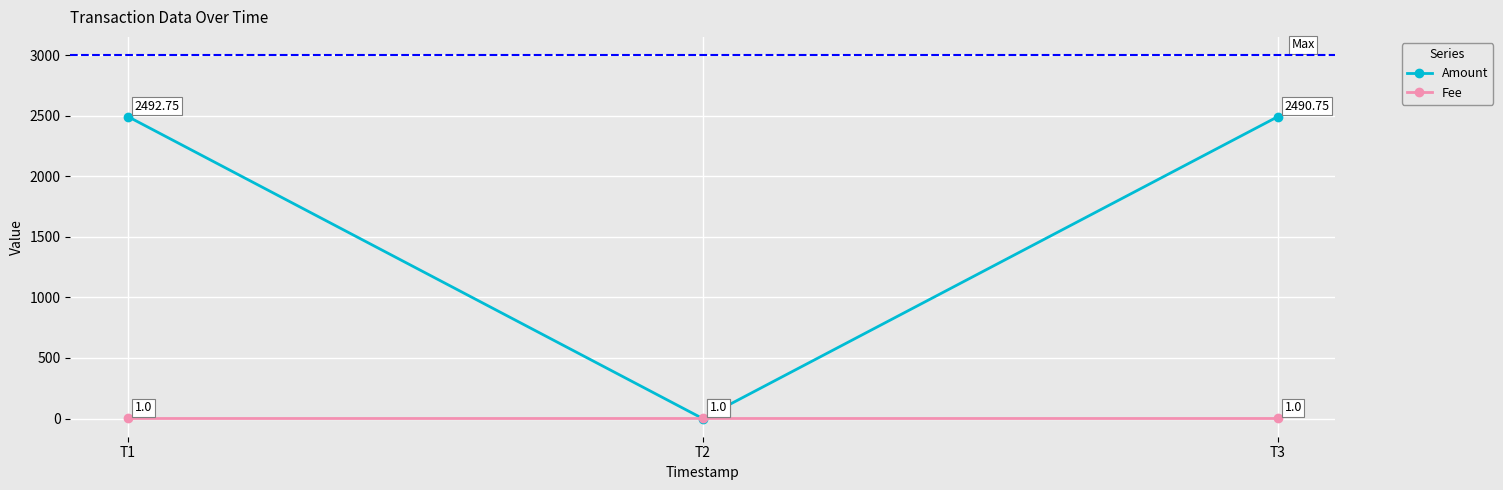

Which category has the highest value across all series?

T1